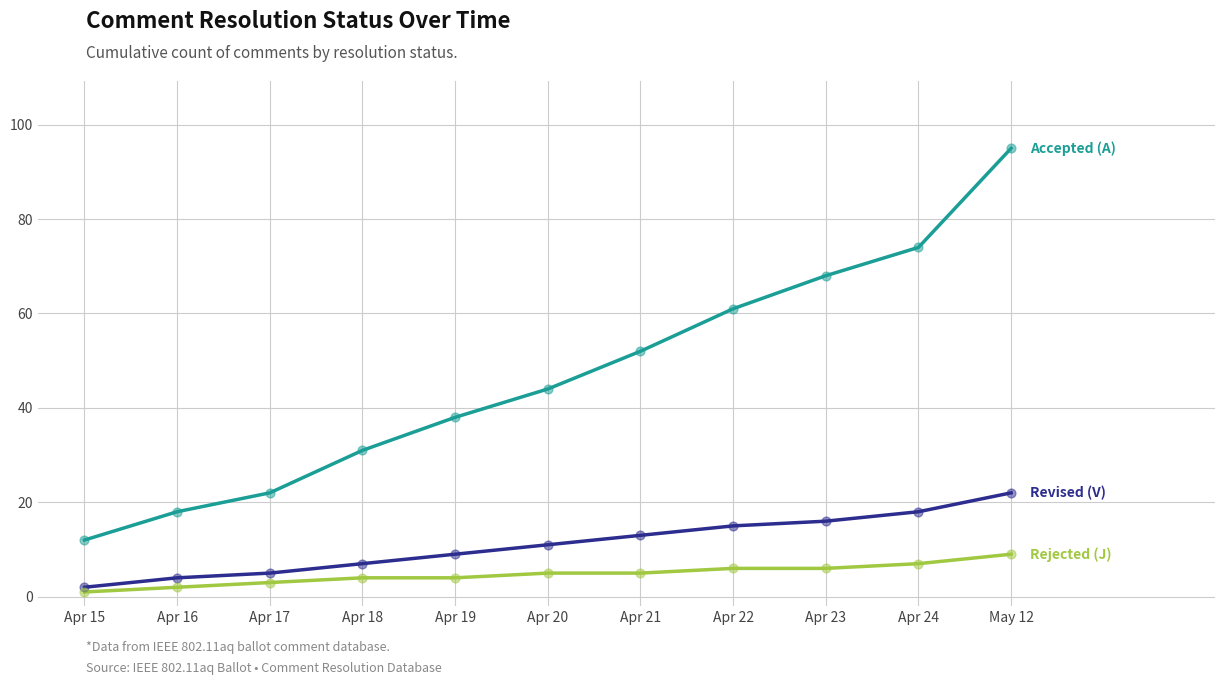

At which category is the sum across all series the highest?

May 12